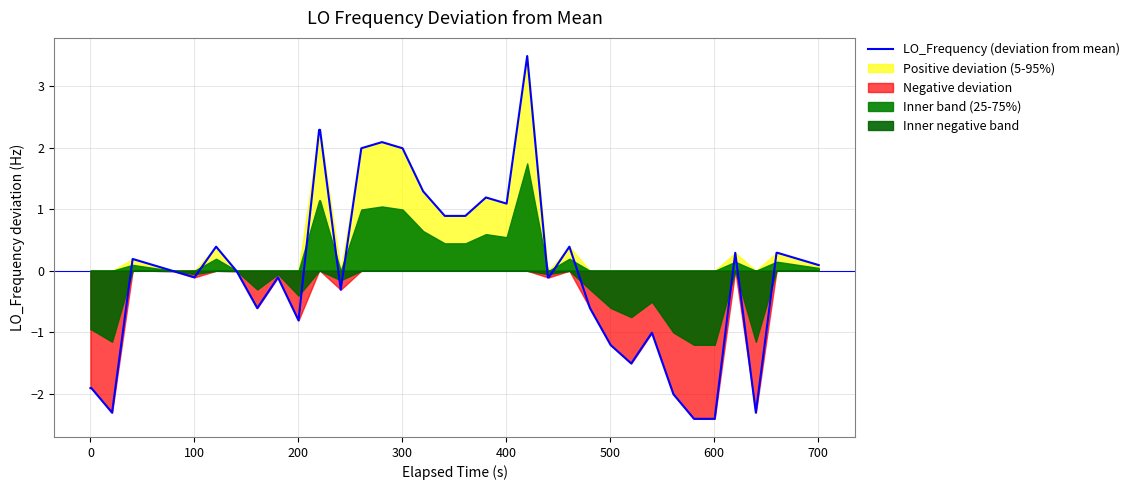

What is the highest value of the LO_Frequency (deviation from mean) series?

3.5